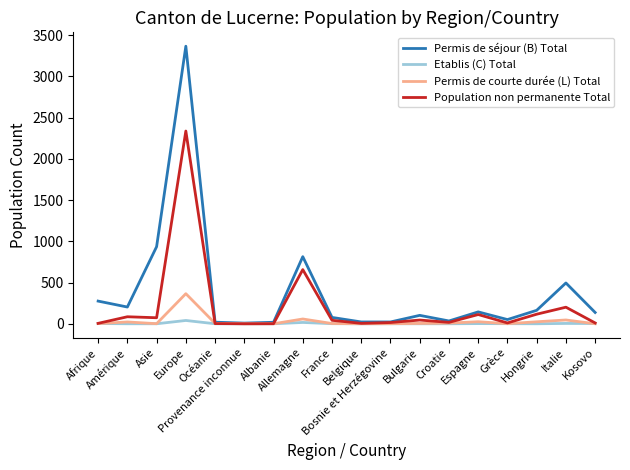

List the series in order of their peak value, highest first.

Permis de séjour (B) Total, Population non permanente Total, Permis de courte durée (L) Total, Etablis (C) Total